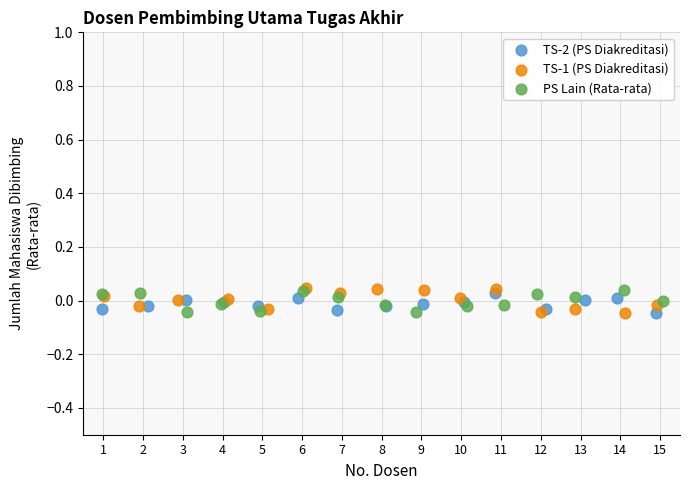

What are all the series names shown in the legend?

TS-2 (PS Diakreditasi), TS-1 (PS Diakreditasi), PS Lain (Rata-rata)